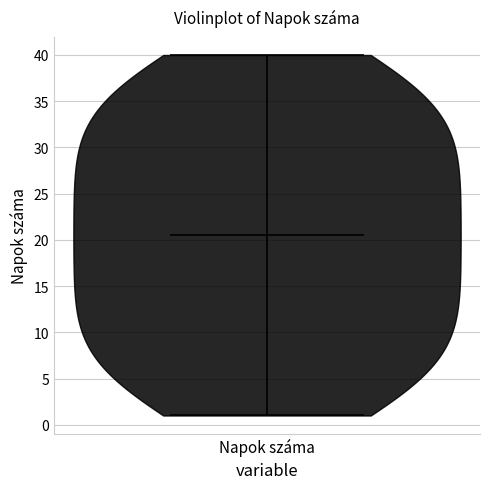

Read this violin plot against the y-axis: where its median line is, and the lowest and highest points the violin reaches. The values are not printed on the chart, so give them approximately, as read against the axis.

median line 20.5, lowest point 1.0, highest point 40.0